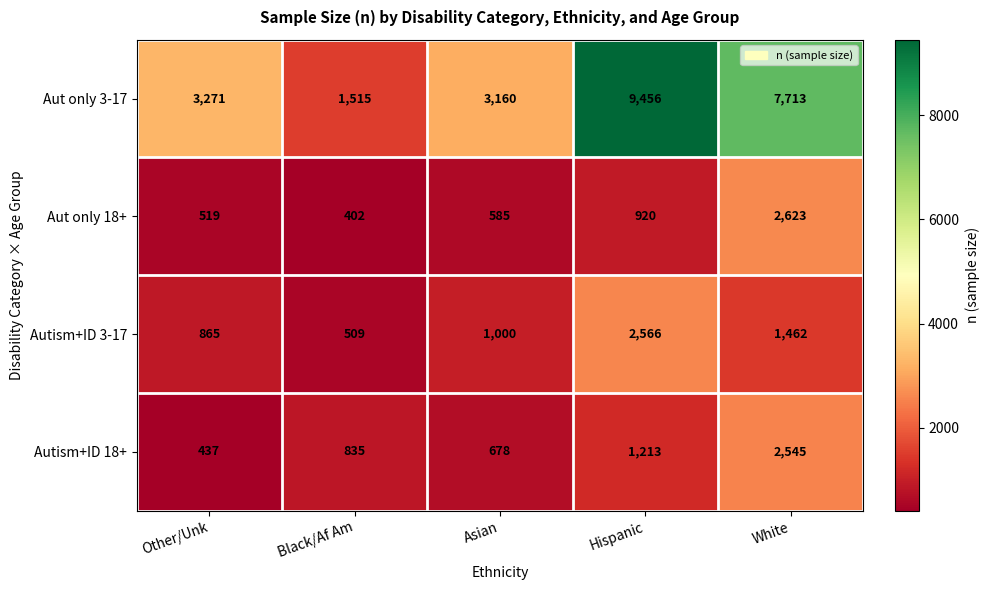

At which category is the sum across all series the highest?

White